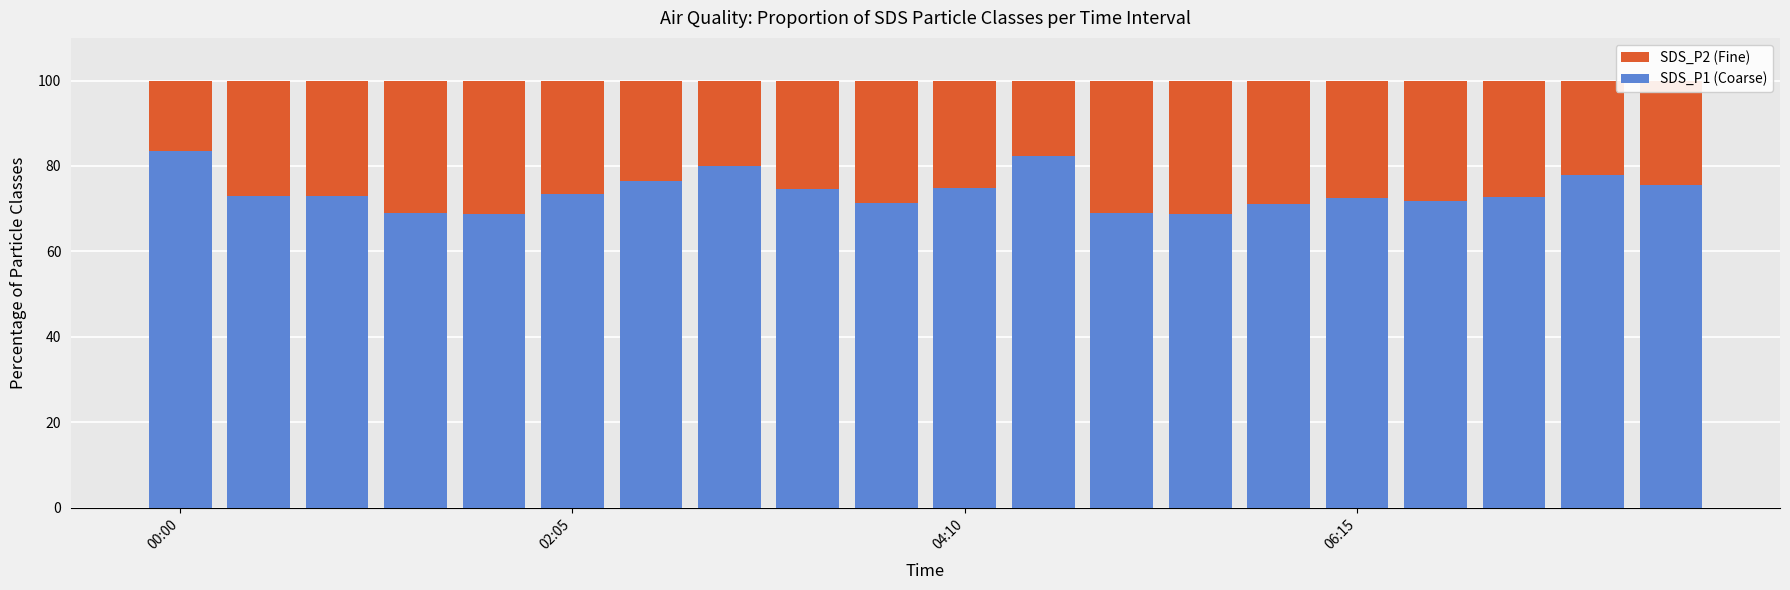

What is the minimum value shown in the chart?

68.7